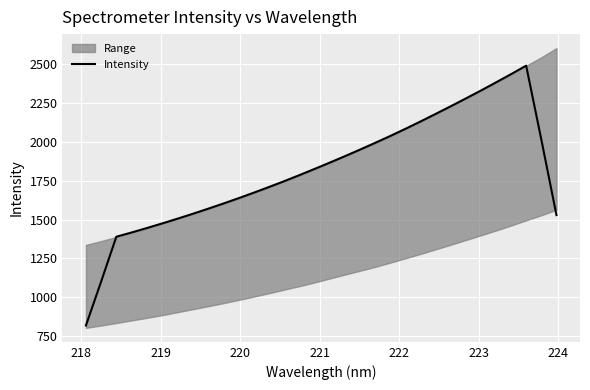

What is the lowest value of the Intensity series?

817.1